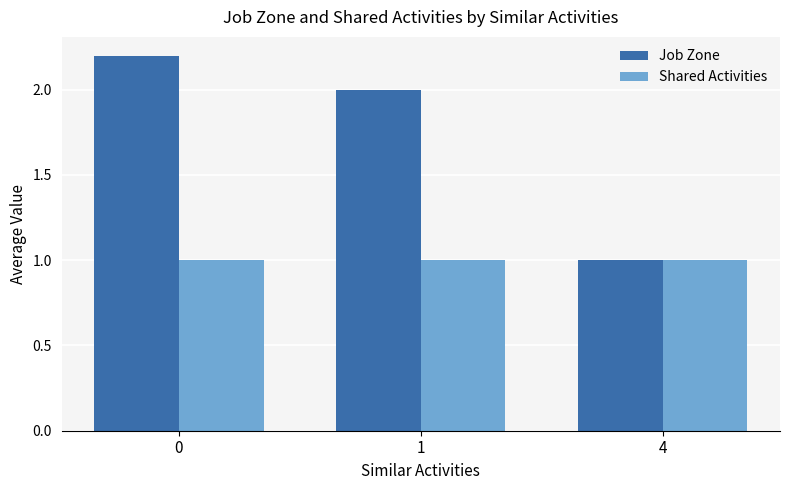

Is it true that Shared Activities equals 1.0 at 1?

True